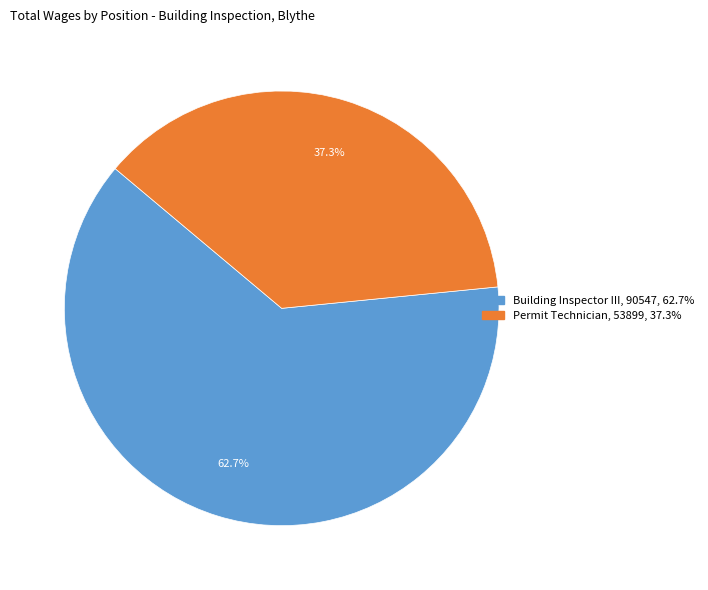

What is the smallest slice in the pie chart?

Permit Technician